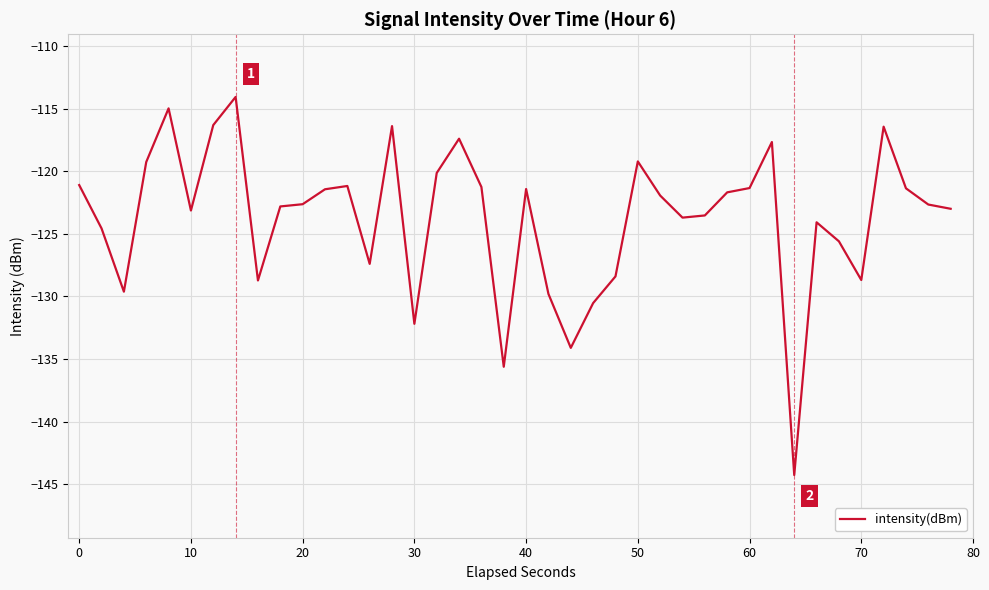

What is the minimum value shown in the chart?

-144.2